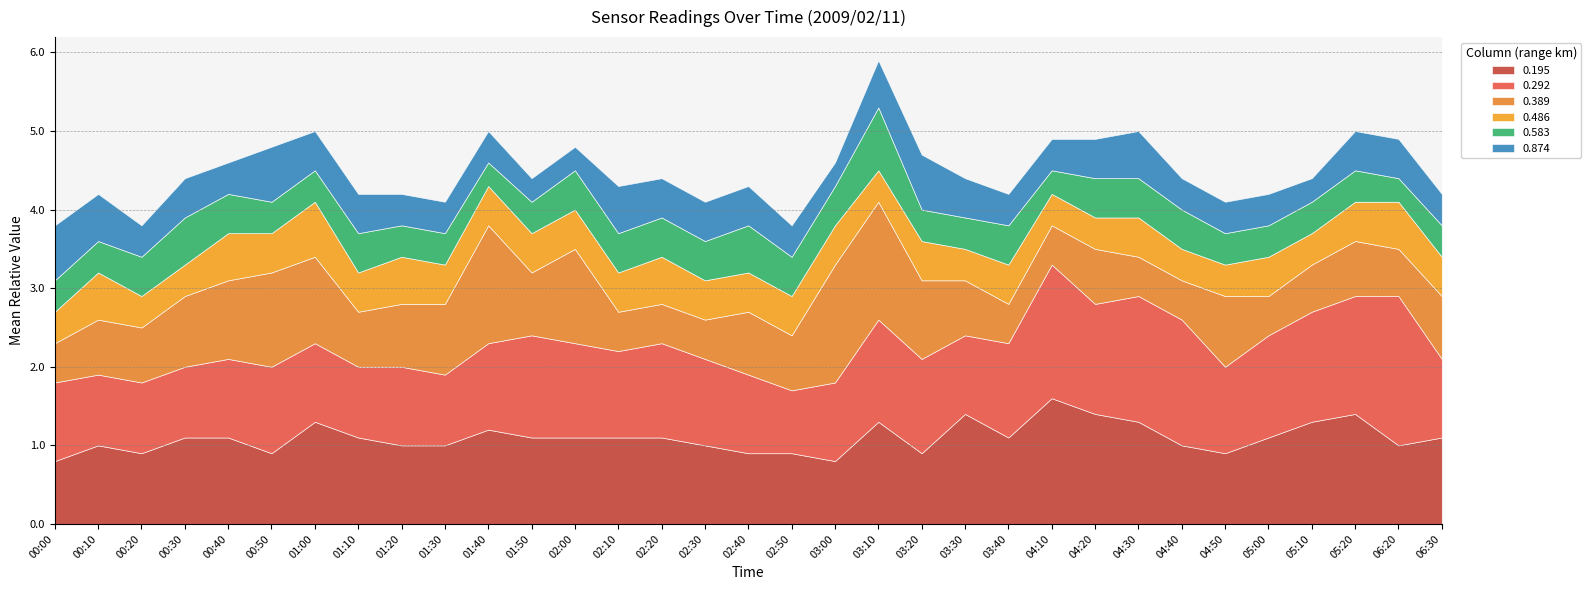

At 02:10, list the series in order from smallest to largest.

0.389, 0.486, 0.583, 0.874, 0.195, 0.292